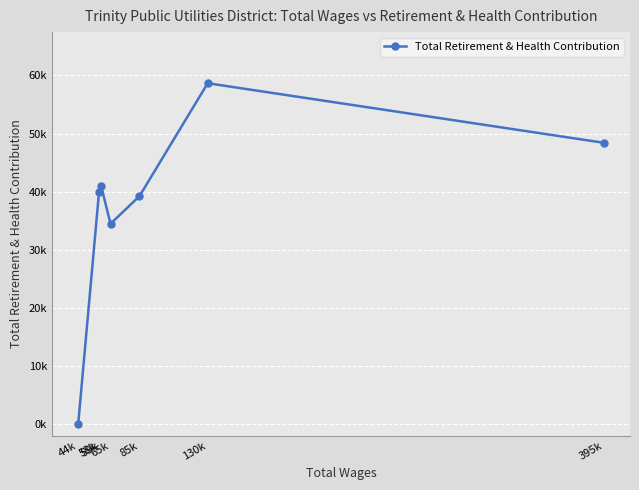

Where is the first local minimum?

65k